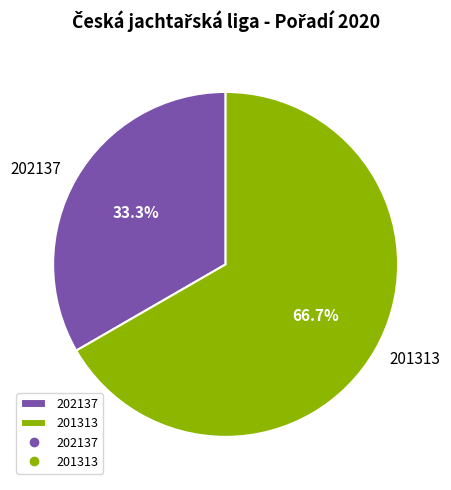

Which category has the biggest portion of the pie?

201313